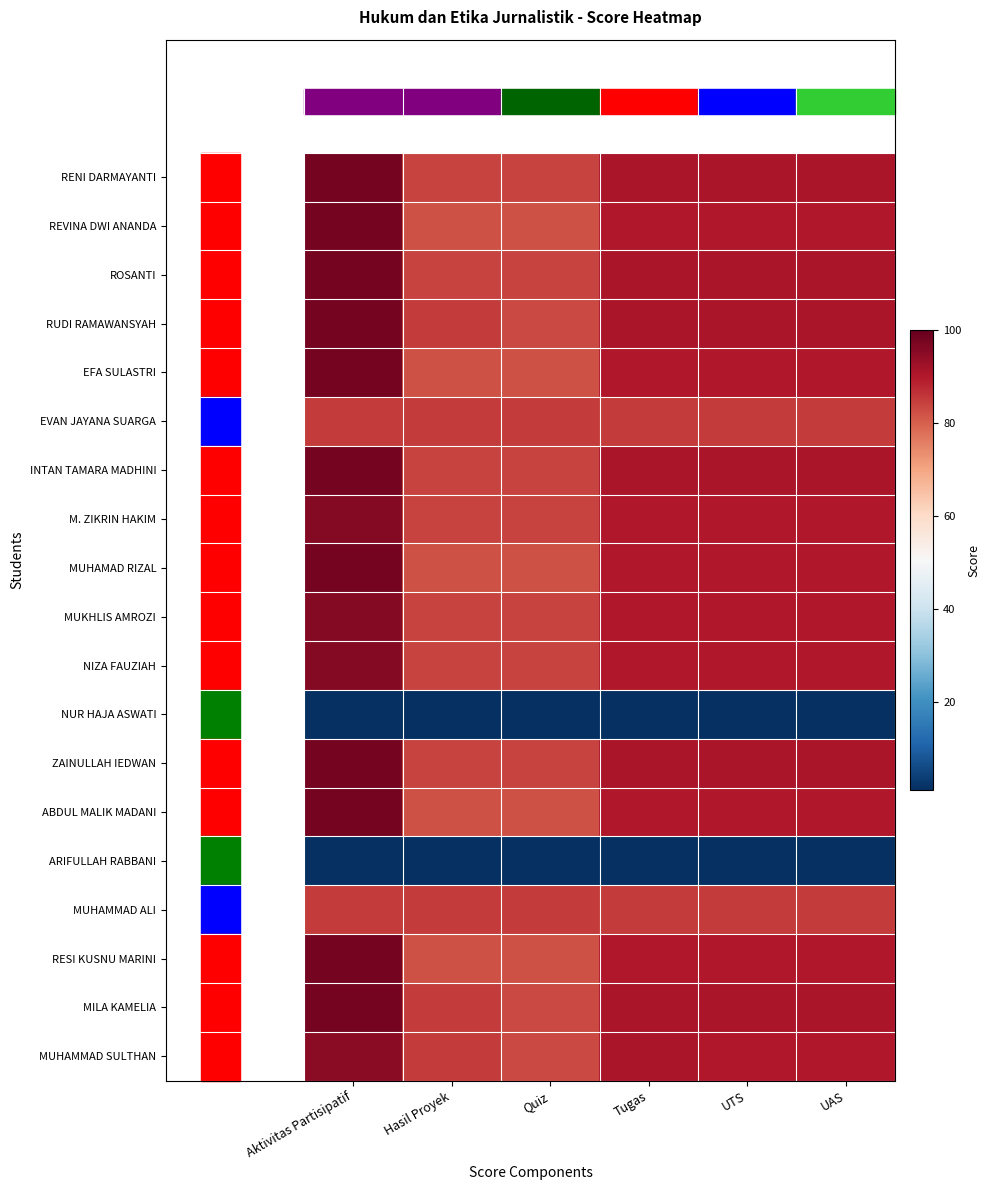

At which category is the sum across all series the highest?

Aktivitas Partisipatif